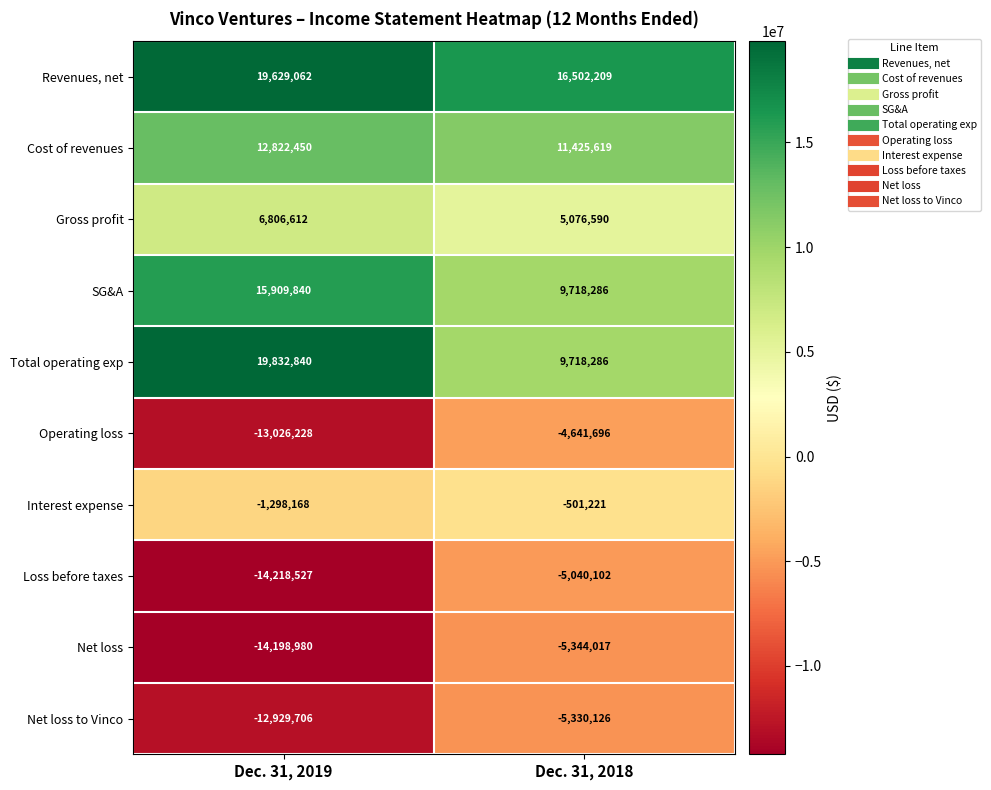

Where is Net loss to Vinco nearest to the value -9129916?

Dec. 31, 2019